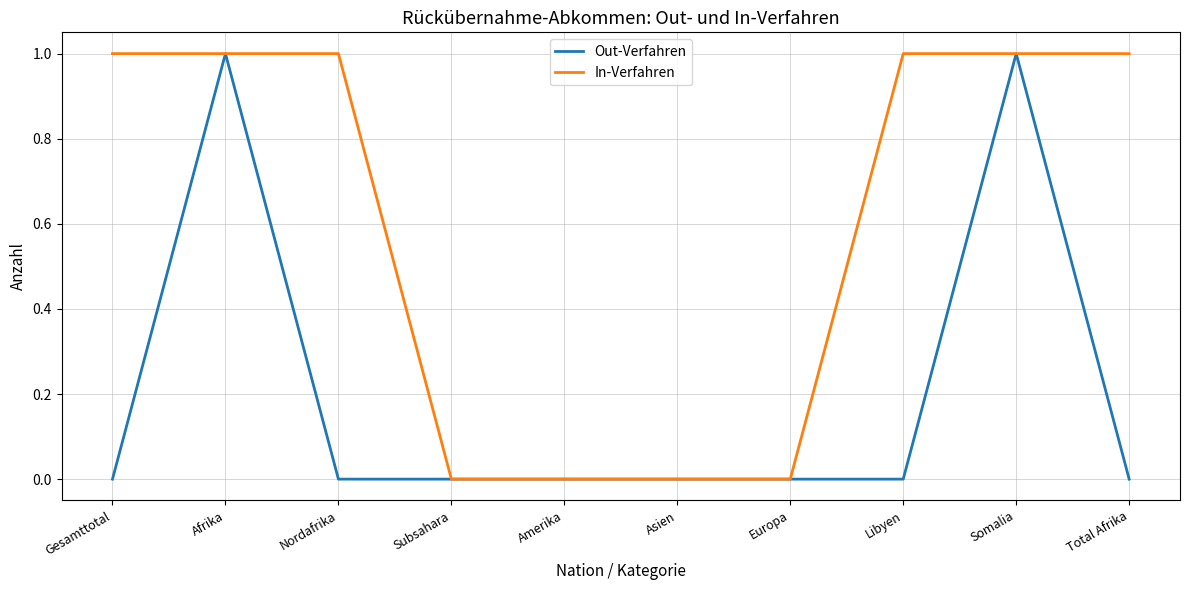

Is it true that In-Verfahren equals 0 at Gesamttotal?

False